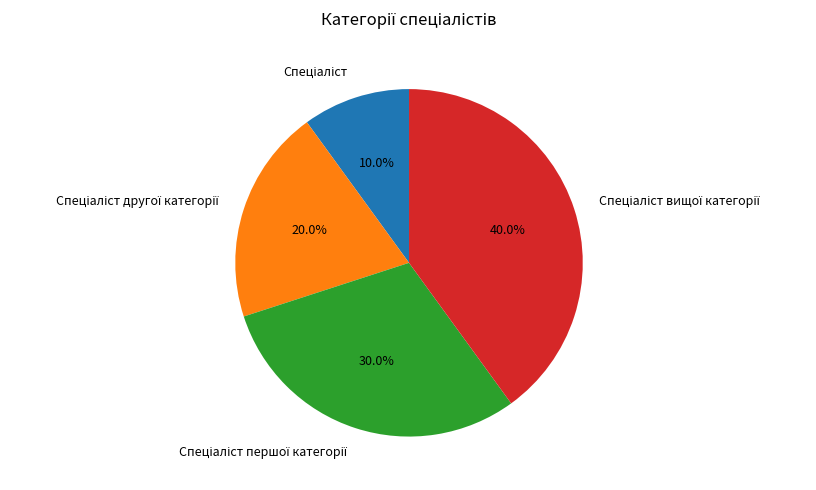

Is there any slice that represents more than half of the pie?

No